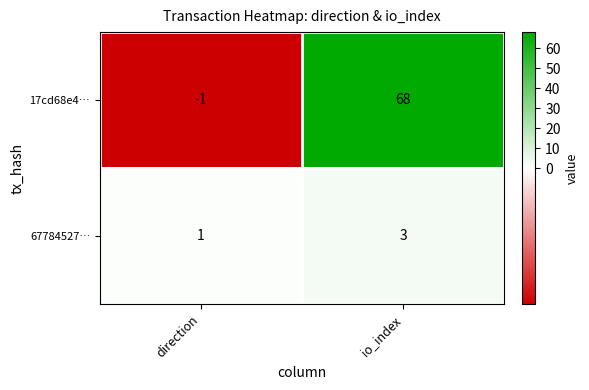

Where is 17cd68e4… nearest to the value 33?

direction